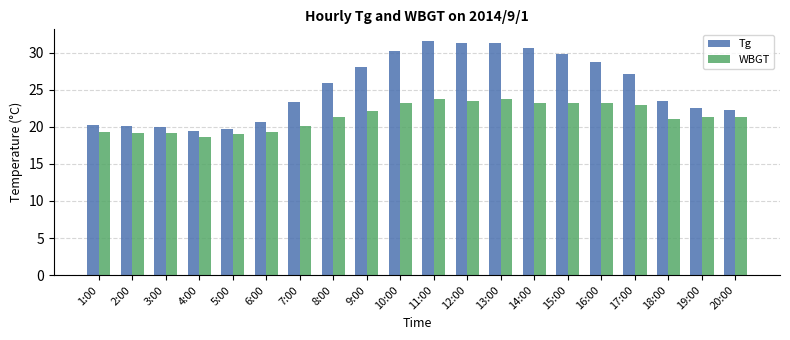

Are the bars horizontal?

No